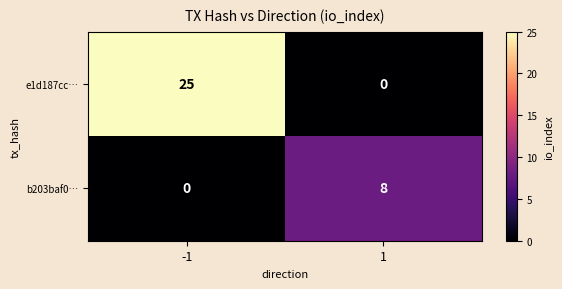

What is the difference between the maximum and minimum values in the e1d187cc… series?

25